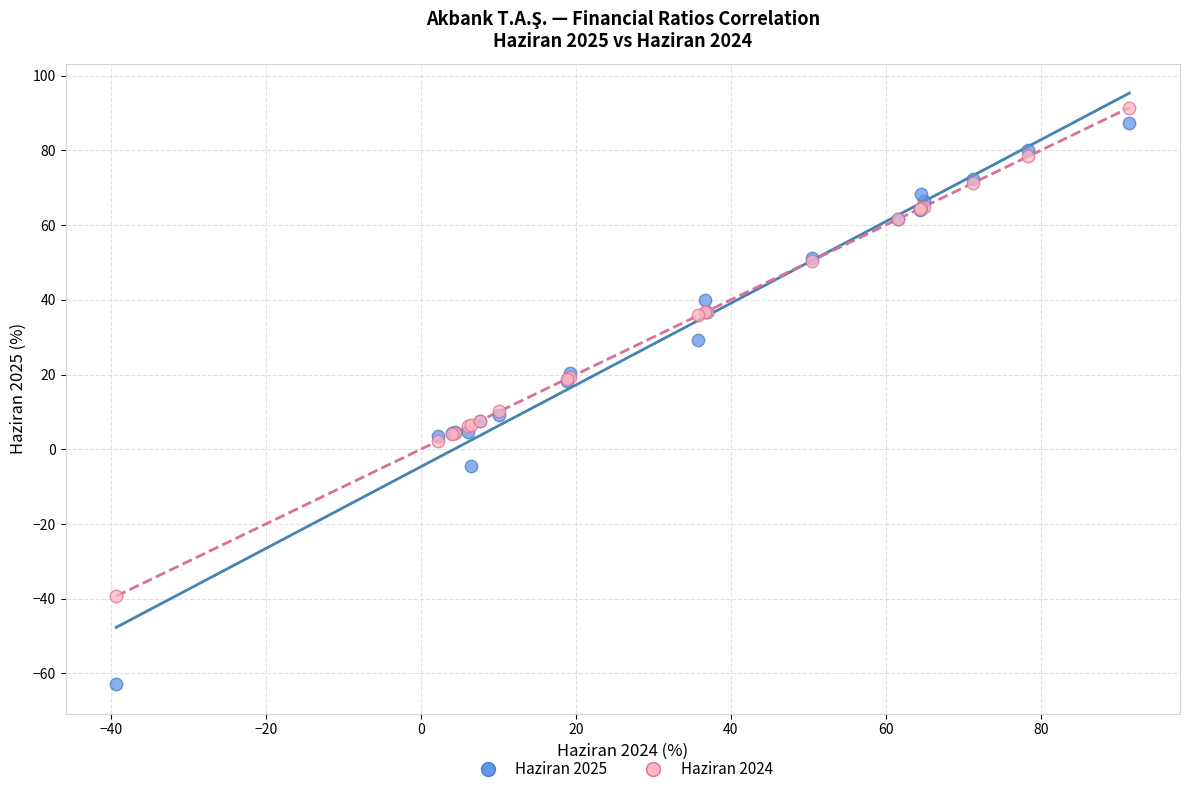

Which series reaches the minimum Y coordinate?

Haziran 2025